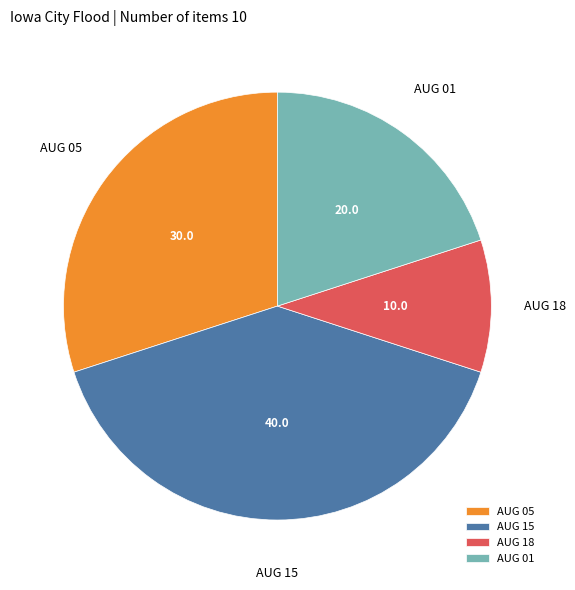

Is the sum of AUG 05 and AUG 18 greater than half?

No